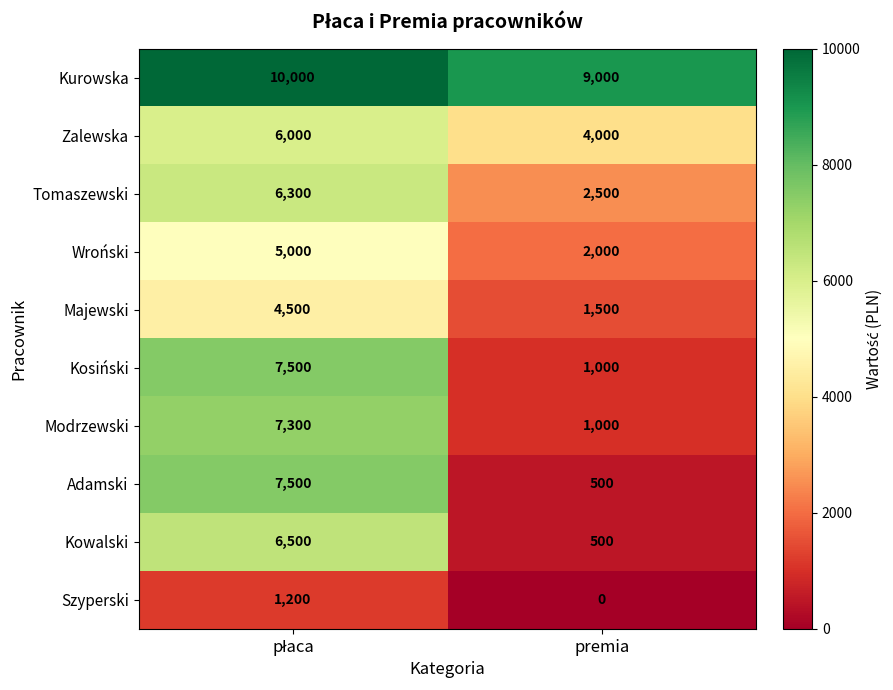

What is the total value across all series at premia?

22000